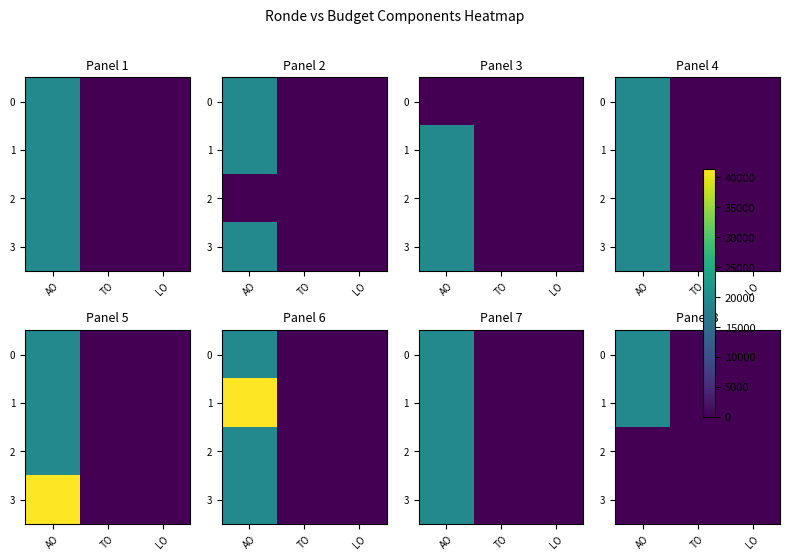

At how many categories does at least one series exceed 13066?

1